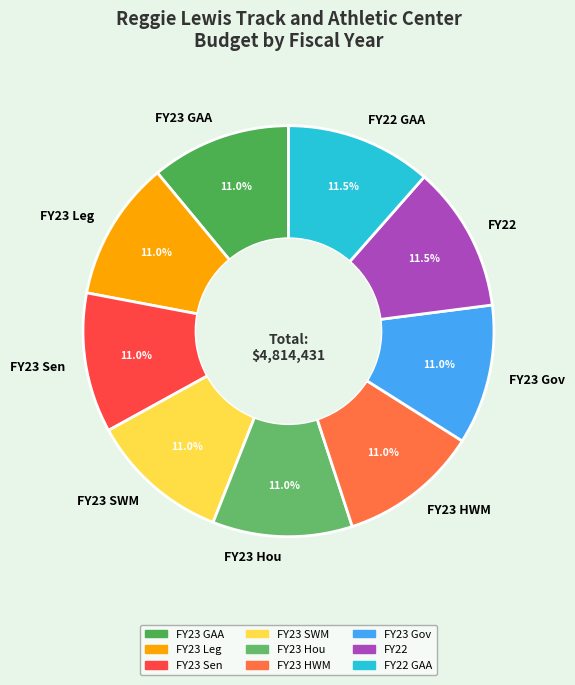

How many segments does this pie chart have?

9